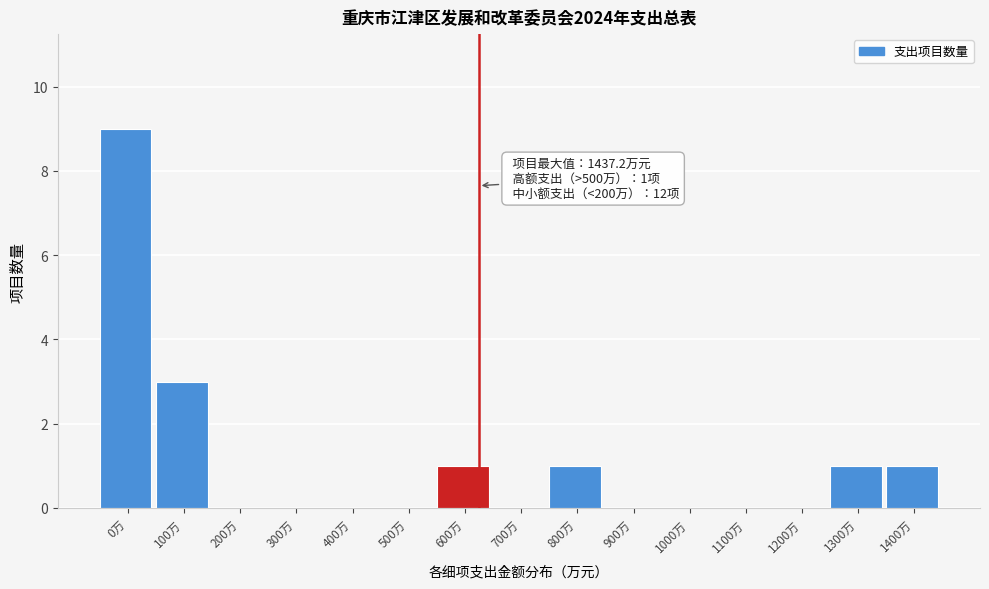

Reading left to right, list all the values displayed in this chart.

0万=9	100万=3	200万=0	300万=0	400万=0	500万=0	600万=1	700万=0	800万=1	900万=0	1000万=0	1100万=0	1200万=0	1300万=1	1400万=1